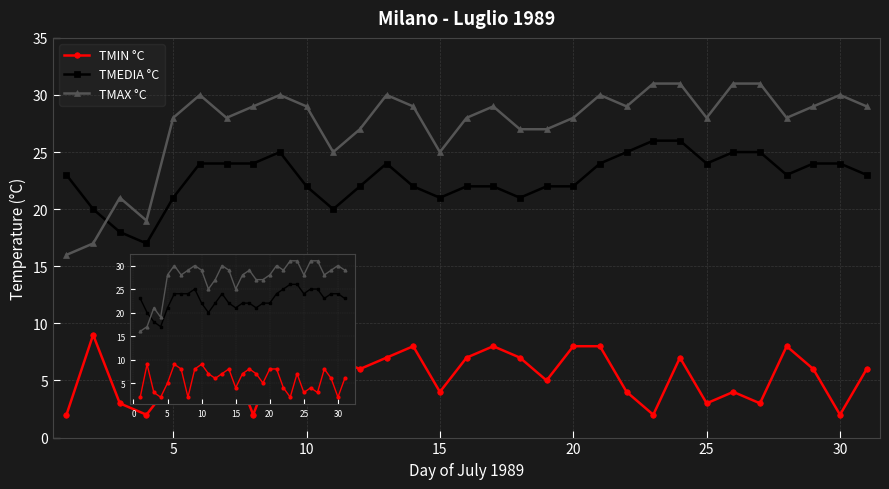

Reading left to right, what are all the values shown in this chart?

TMIN °C: 2	9	3	2	5	9	8	2	8	9	7	6	7	8	4	7	8	7	5	8	8	4	2	7	3	4	3	8	6	2	6
TMEDIA °C: 23	20	18	17	21	24	24	24	25	22	20	22	24	22	21	22	22	21	22	22	24	25	26	26	24	25	25	23	24	24	23
TMAX °C: 16	17	21	19	28	30	28	29	30	29	25	27	30	29	25	28	29	27	27	28	30	29	31	31	28	31	31	28	29	30	29